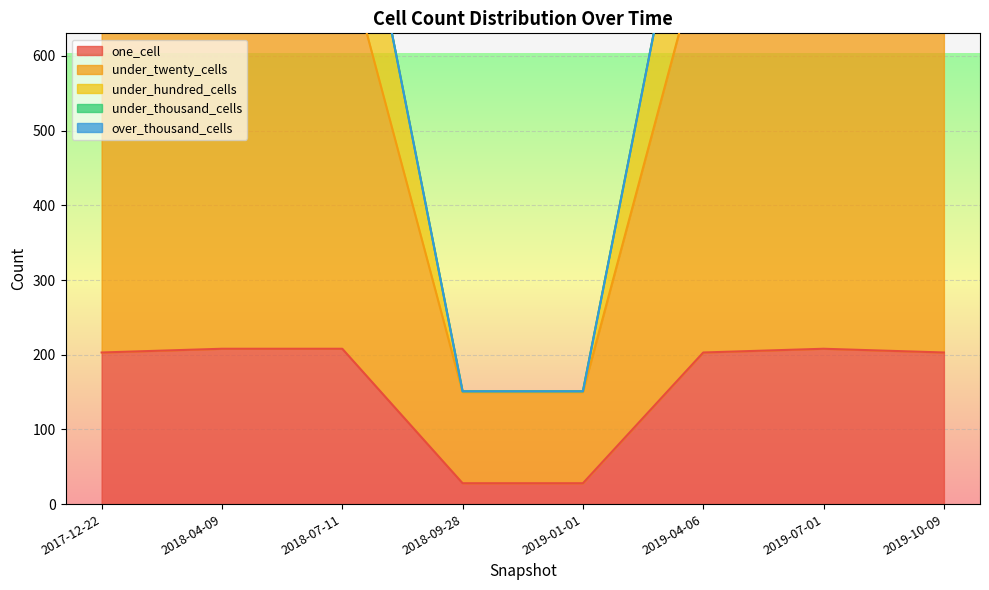

True or false: under_hundred_cells has a value of 965 at 2017-12-22.

True